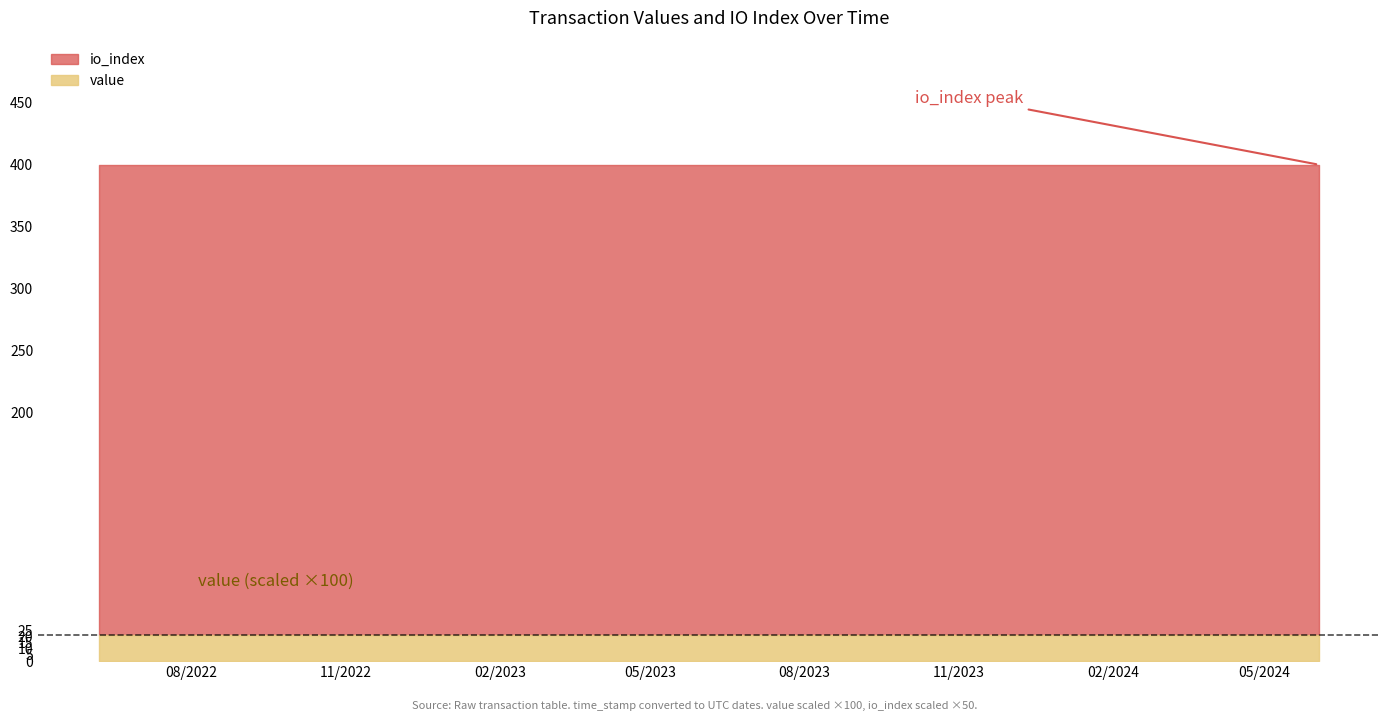

How many lines are shown in the chart?

2